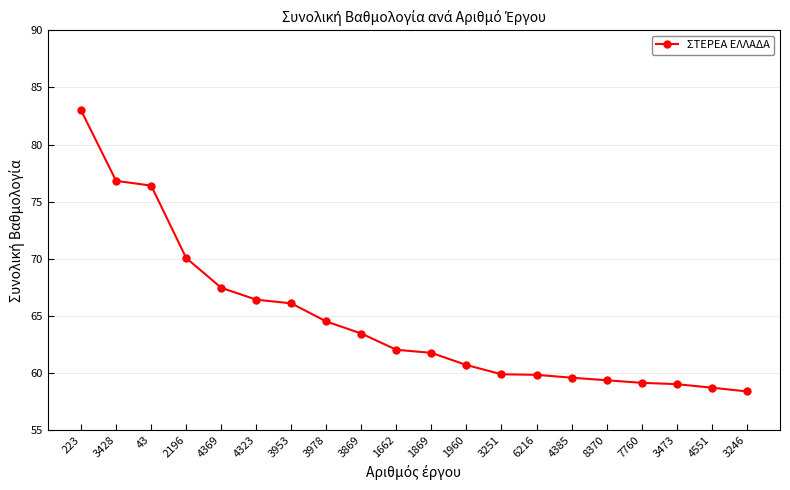

What is the difference between the values at 4323 and 1662?

4.4